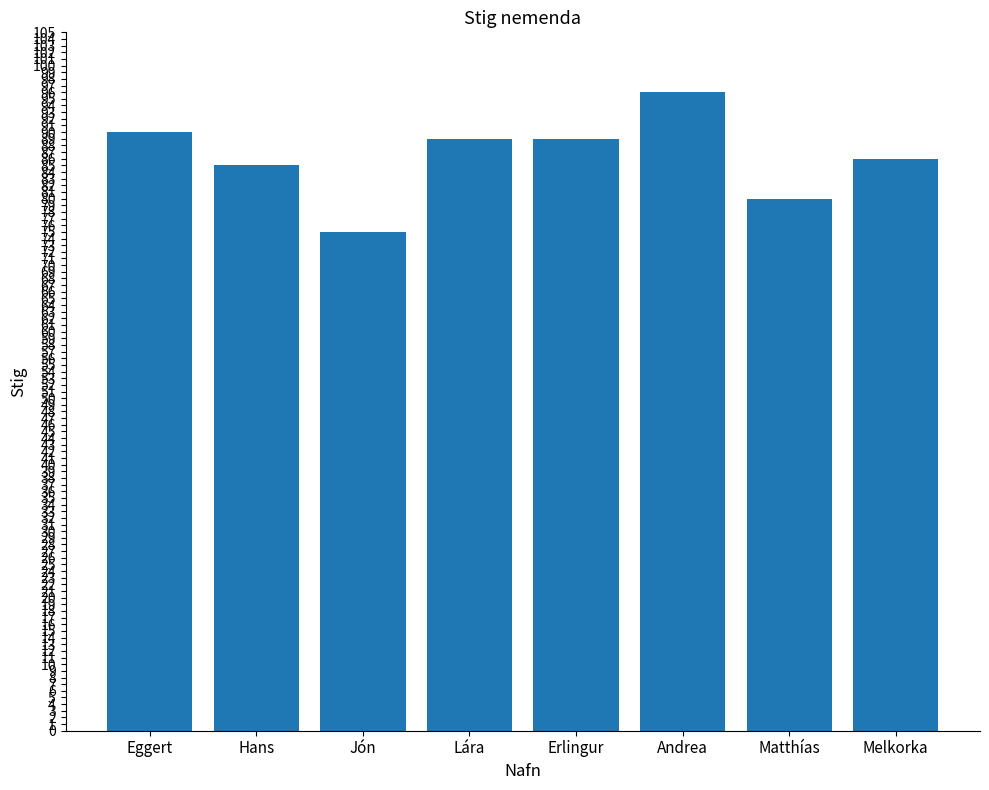

Reading left to right, transcribe all the data shown in this chart.

Eggert=90	Hans=85	Jón=75	Lára=89	Erlingur=89	Andrea=96	Matthías=80	Melkorka=86